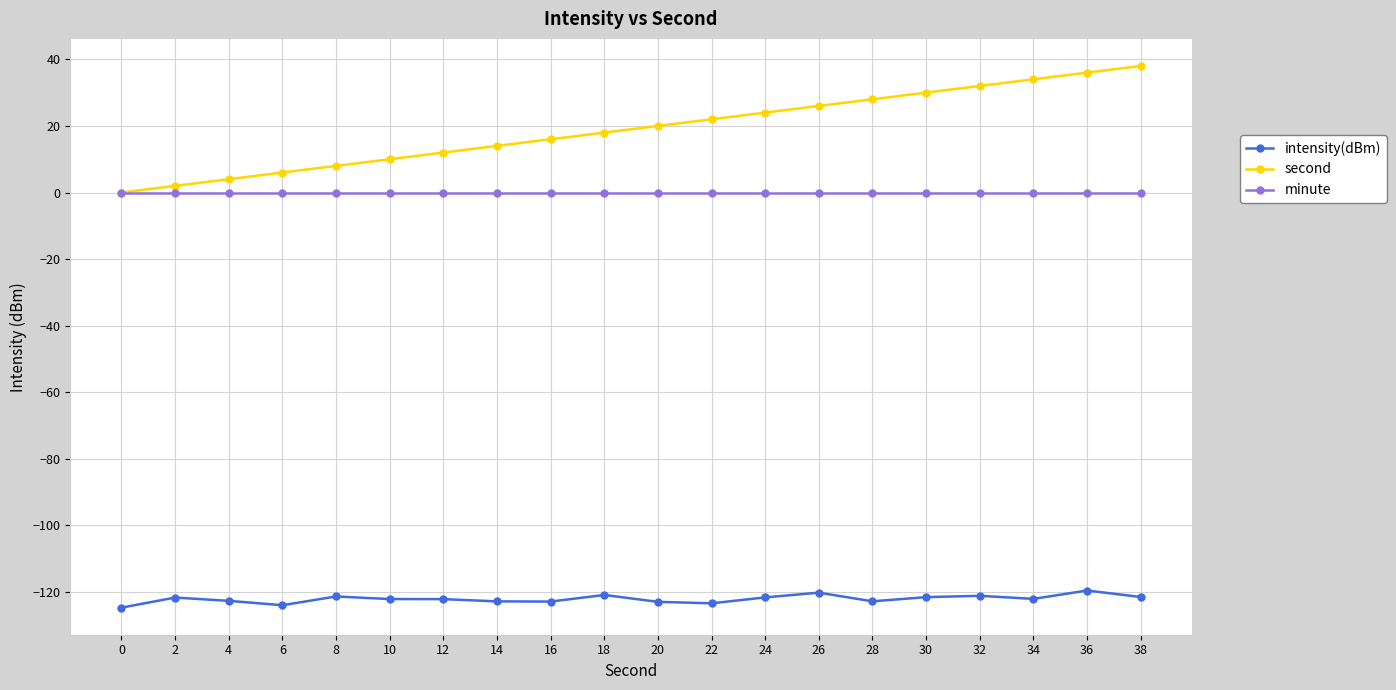

Between 4 and 12, which series saw the biggest shift?

second